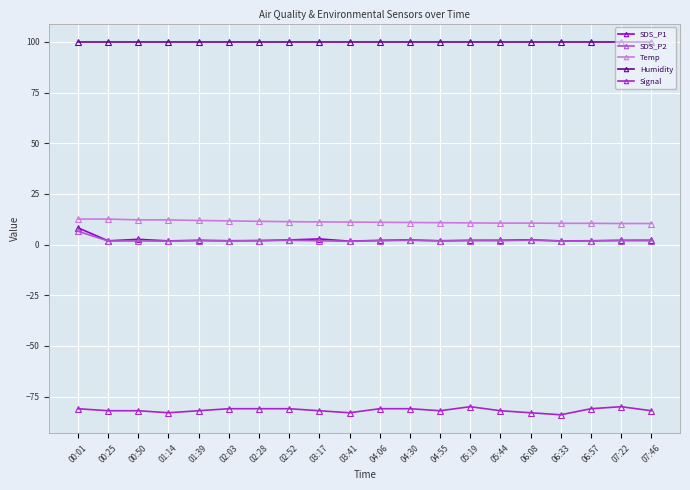

Count the number of data series in this chart.

5